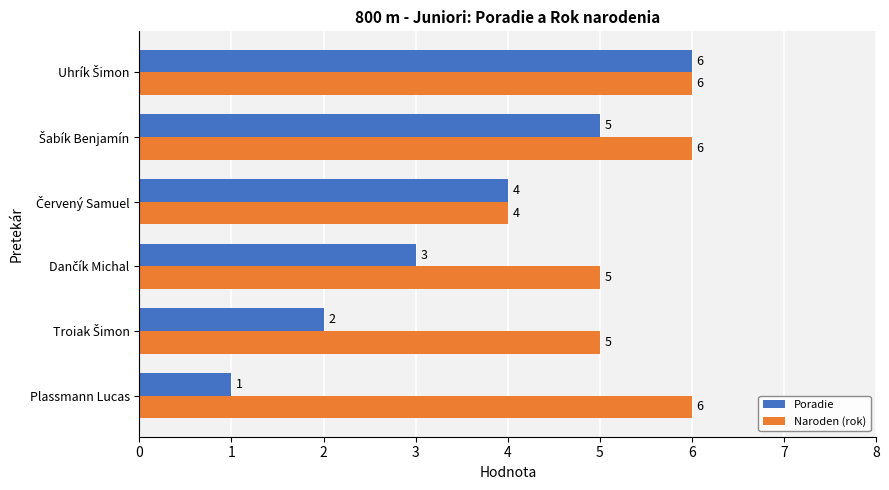

What is the highest value of the Naroden (rok) series?

6